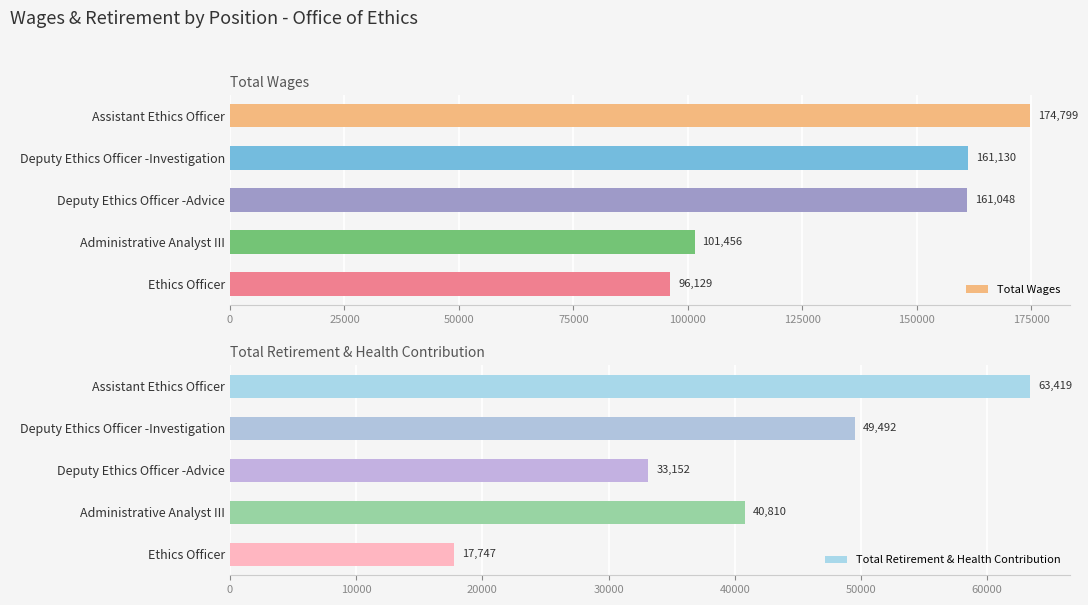

Rank the series by their maximum value, from lowest to highest.

Total Retirement & Health Contribution, Total Wages